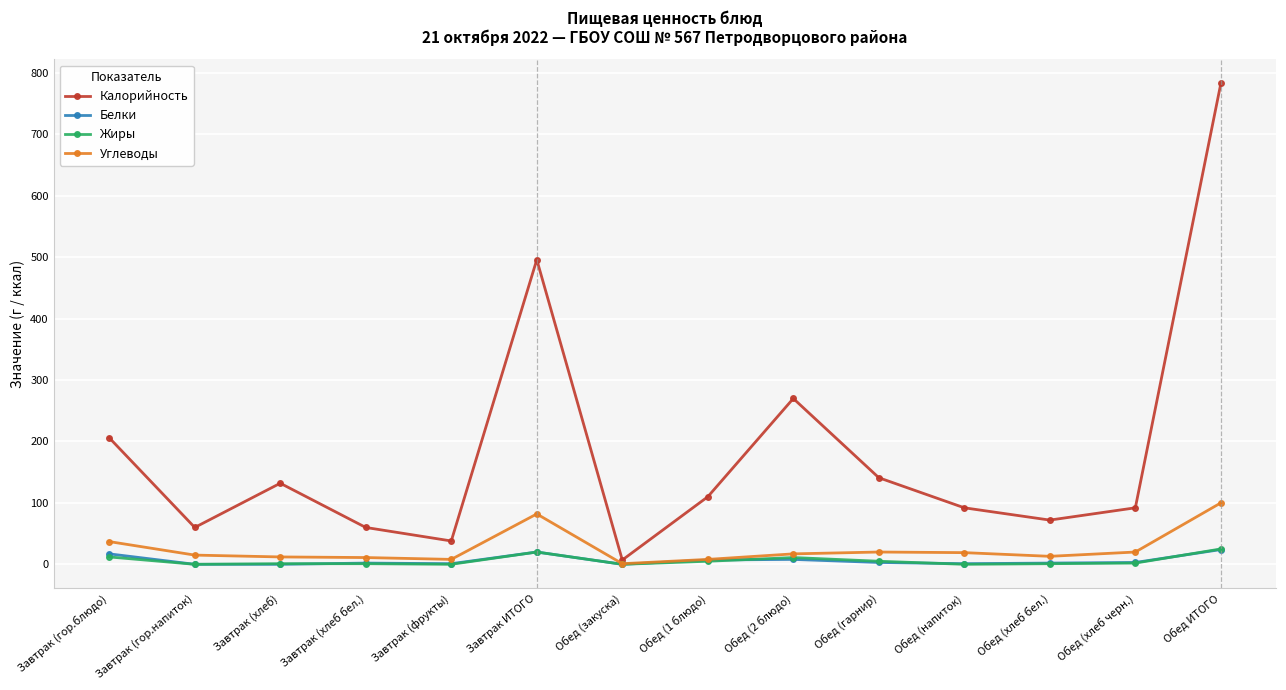

After their last crossing, which series has the higher values: Белки or Жиры?

Жиры